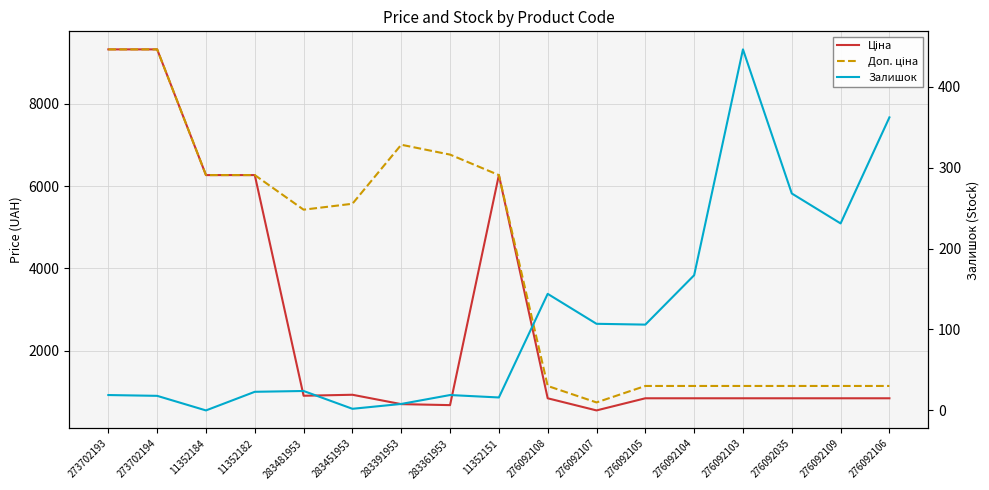

True or false: Доп. ціна and Залишок cross at least once.

False